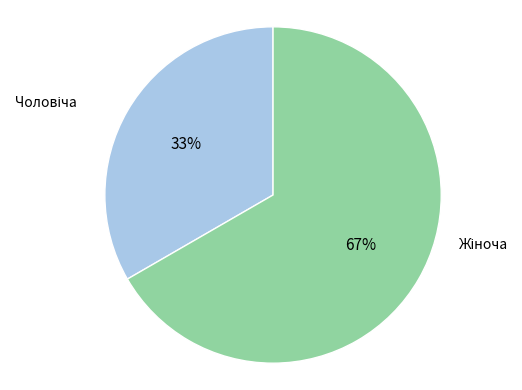

Is there a majority slice in this chart?

Yes